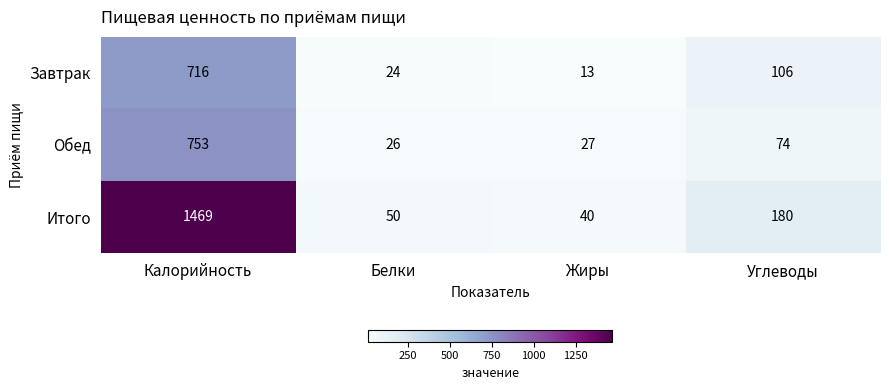

The value of Завтрак at Калорийность is 716. True or false?

True